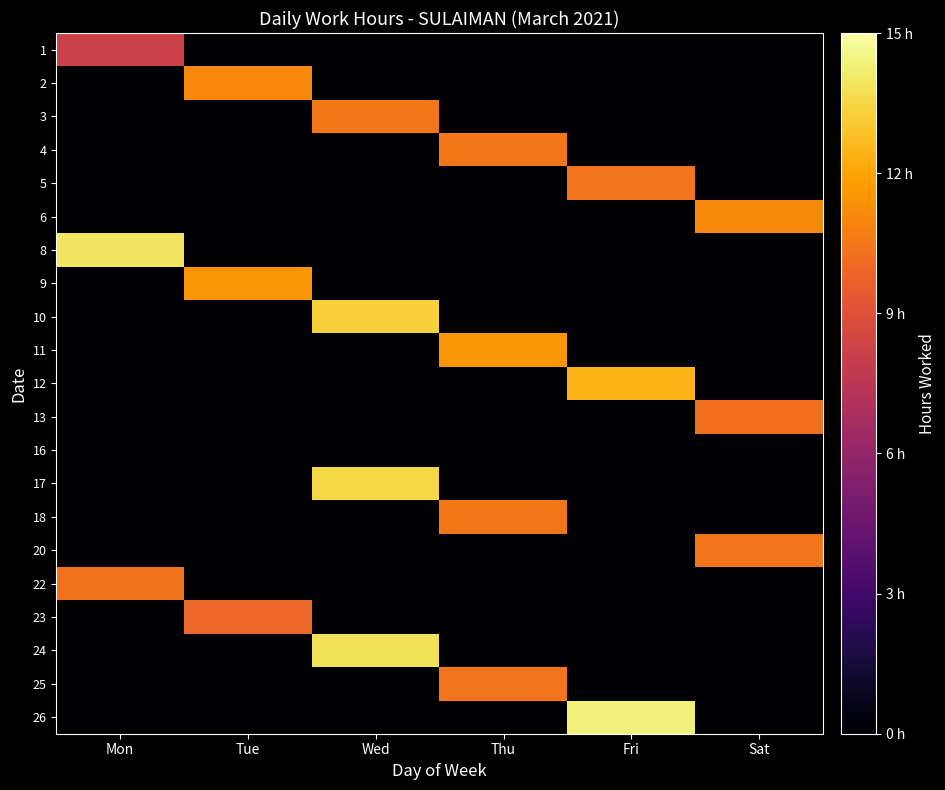

At which category does the chart reach its minimum across all series?

Tue